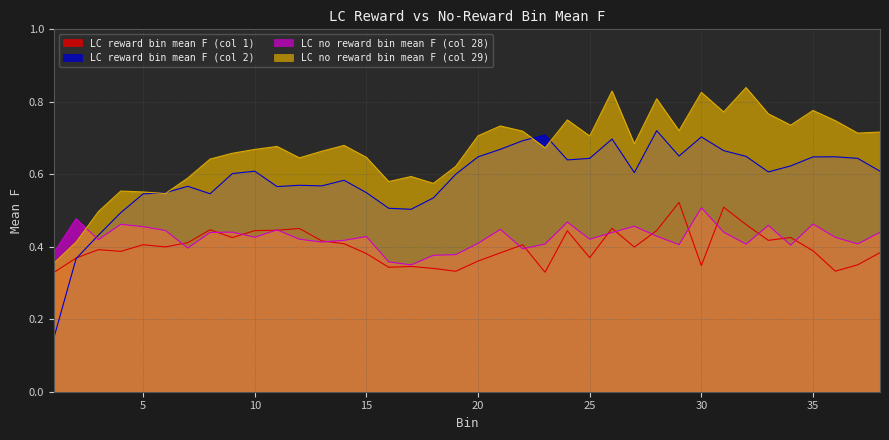

What is the difference between the highest and lowest values at 16?

0.2